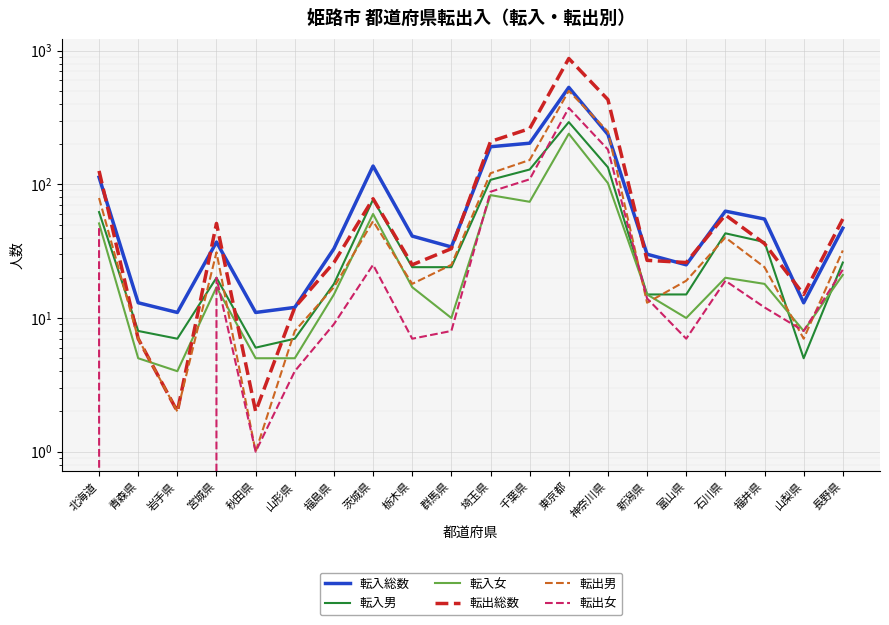

What is the approximate value of 転出男 at 埼玉県?

121